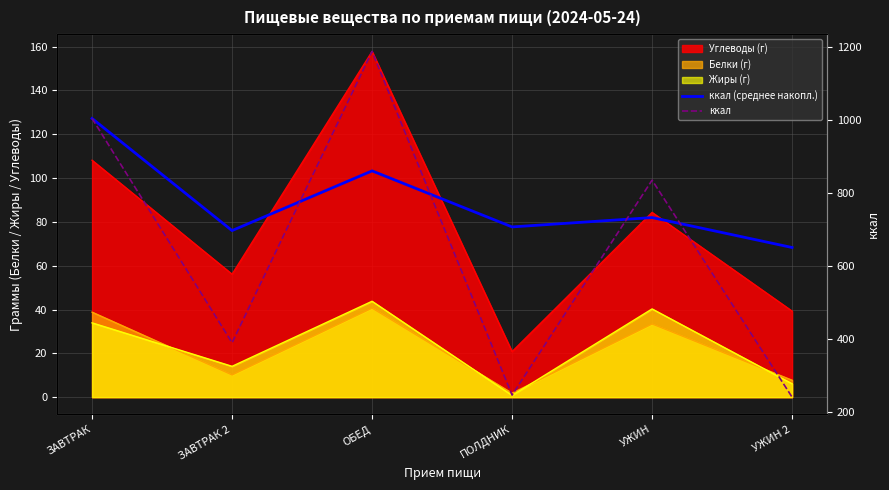

What is the smallest value displayed?

240.3